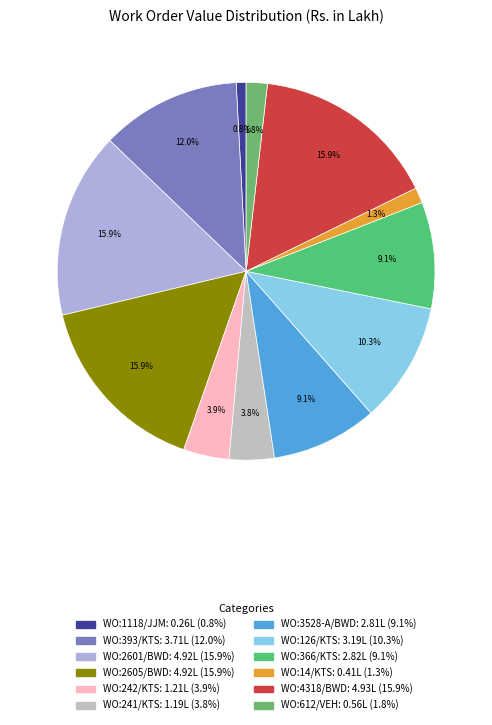

Which category has the smallest portion of the pie?

WO:1118/JJM